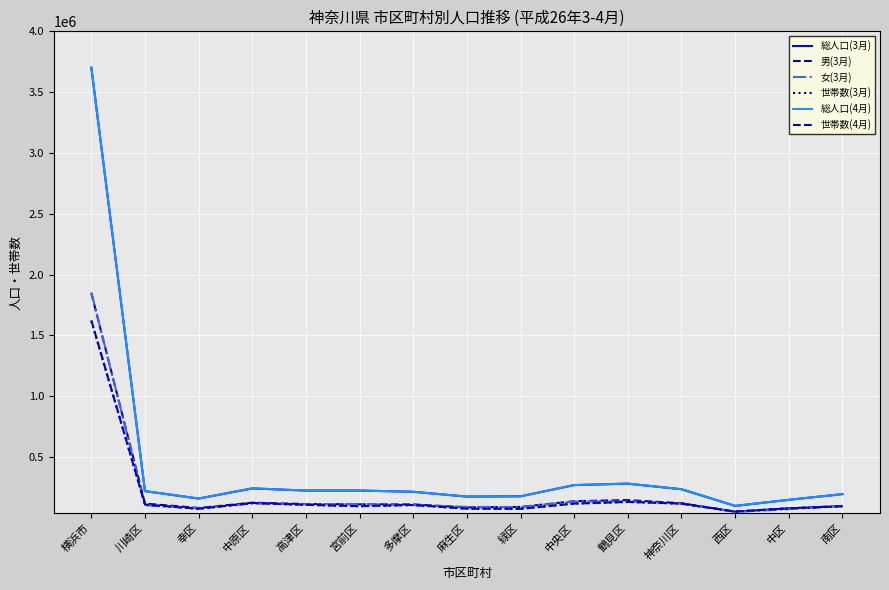

Where does the 世帯数(4月) series first go above 104863?

横浜市